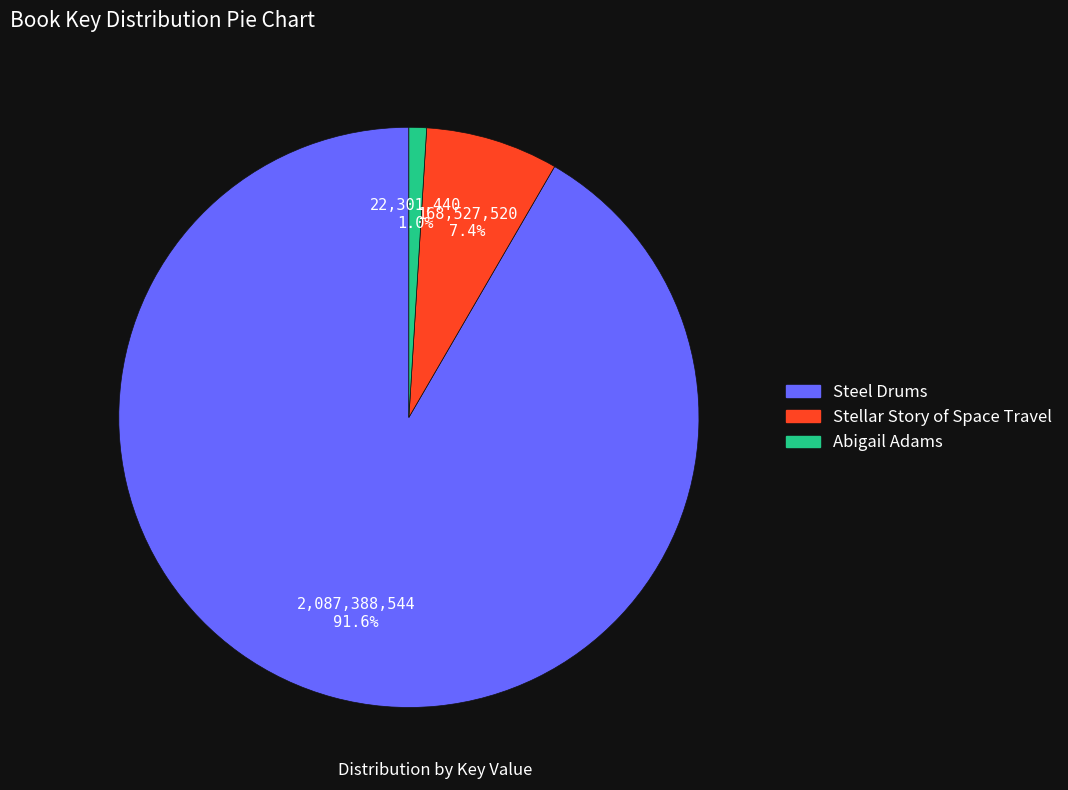

The Steel Drums slice represents 81% of the pie. True or false?

False